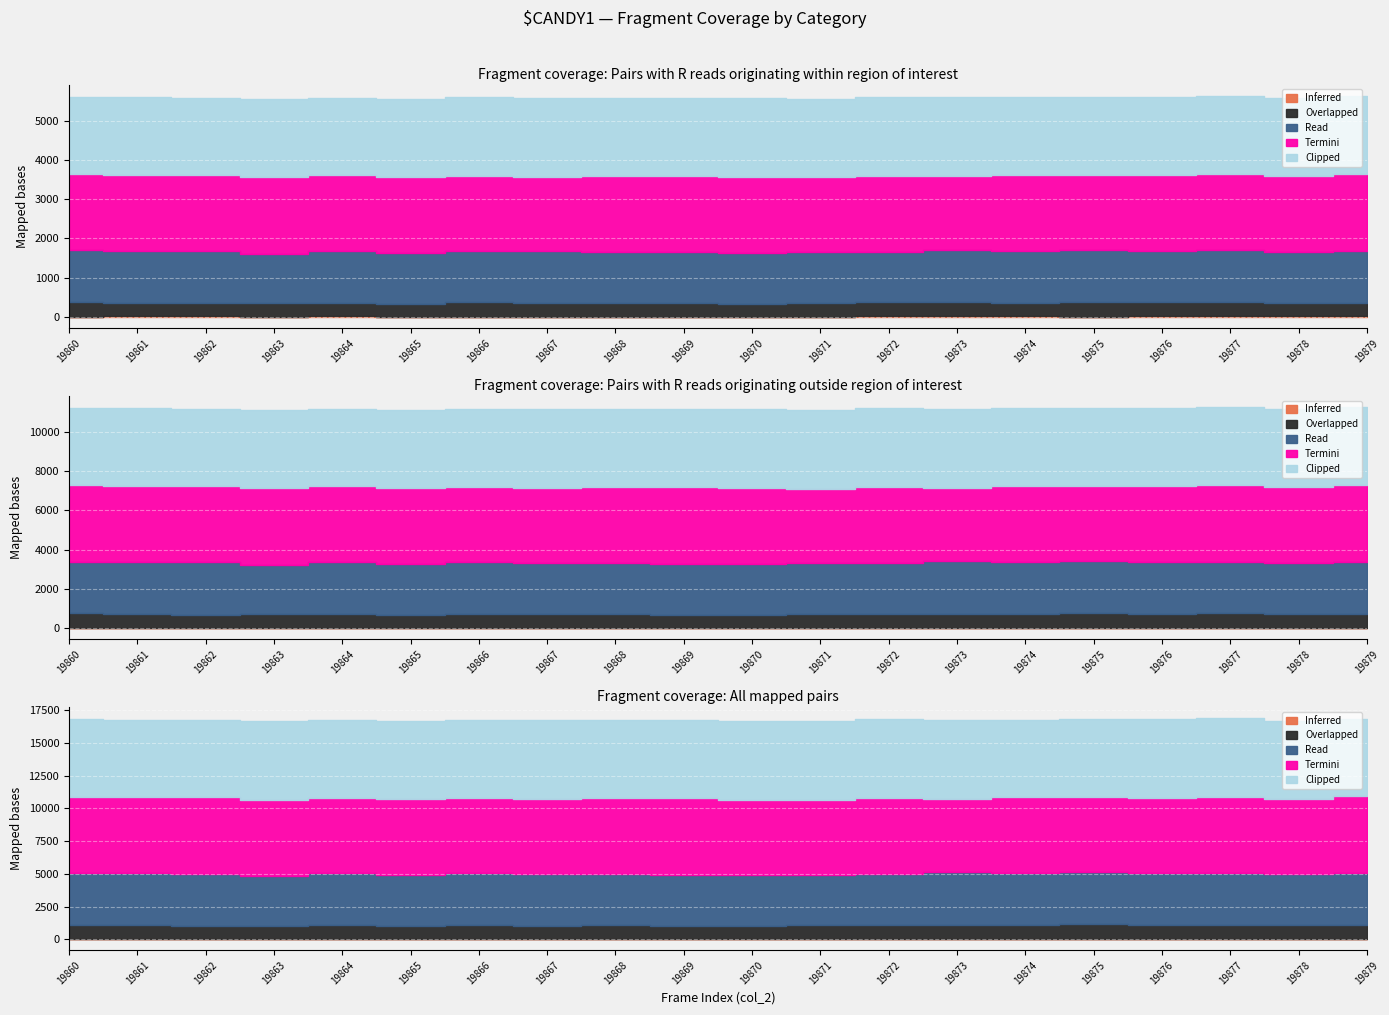

List the labels in order of Termini value, largest first.

19879, 19863, 19869, 19862, 19861, 19860, 19872, 19877, 19868, 19878, 19874, 19865, 19876, 19864, 19870, 19875, 19871, 19866, 19867, 19873